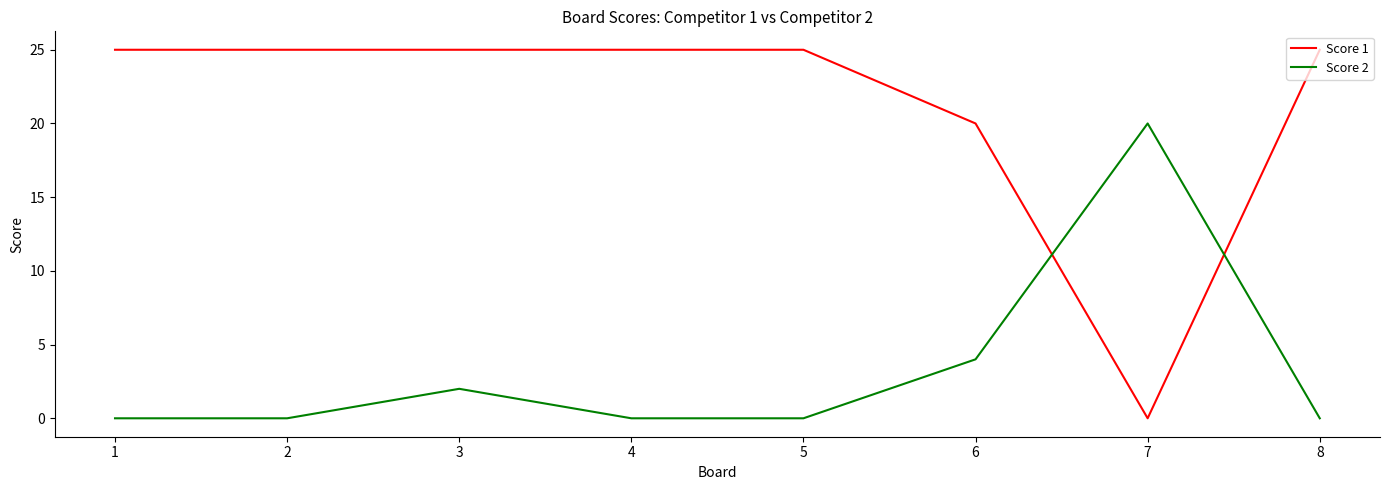

How many lines are shown in the chart?

2